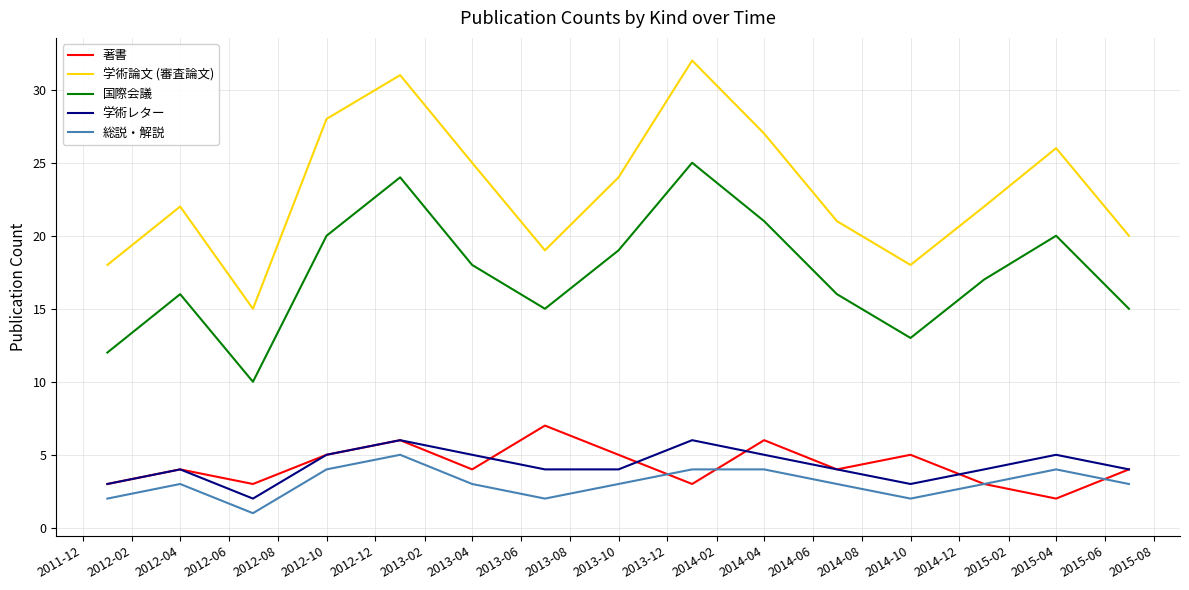

Which series has the widest spread of values?

学術論文 (審査論文)